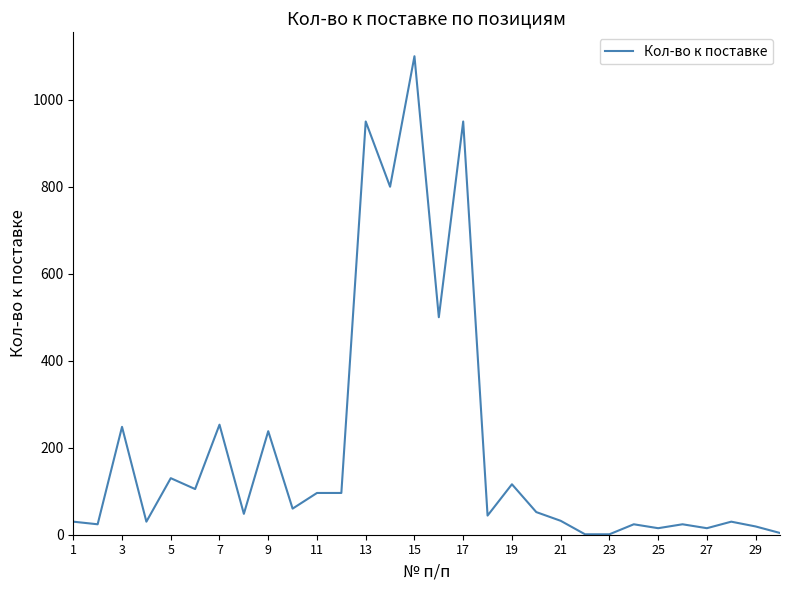

What is the maximum value shown in the chart?

1100